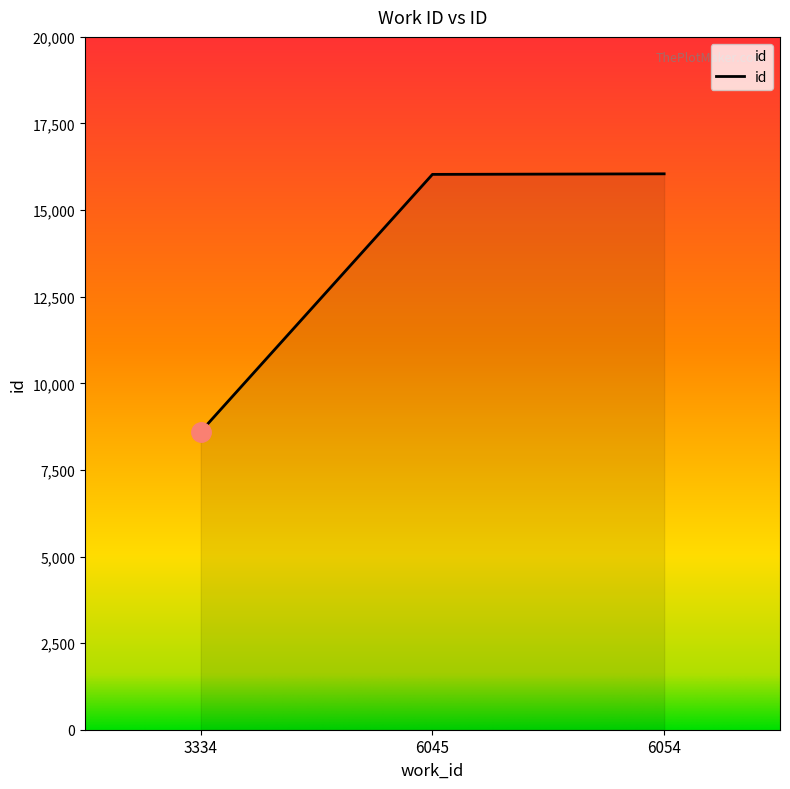

The chart shows a value of 13757 at 3334. True or false?

False